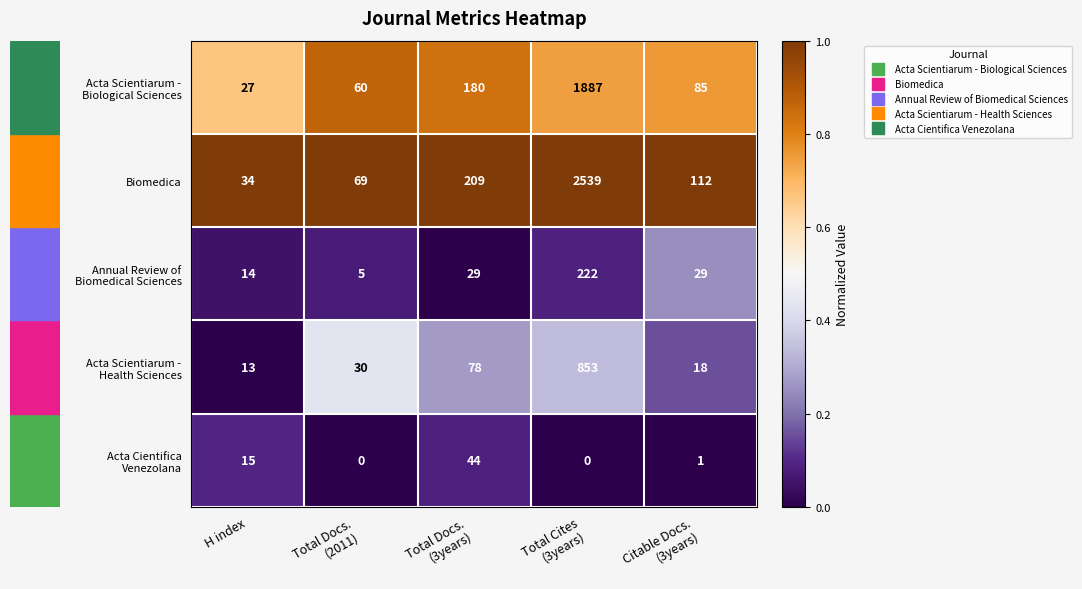

What is the maximum value shown in the chart?

2539